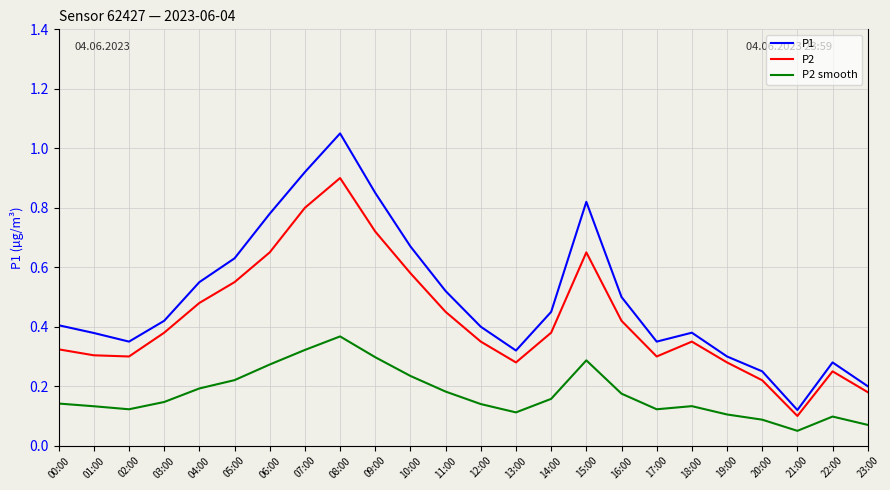

At 09:00, list the series in order from largest to smallest.

P1, P2, P2 smooth